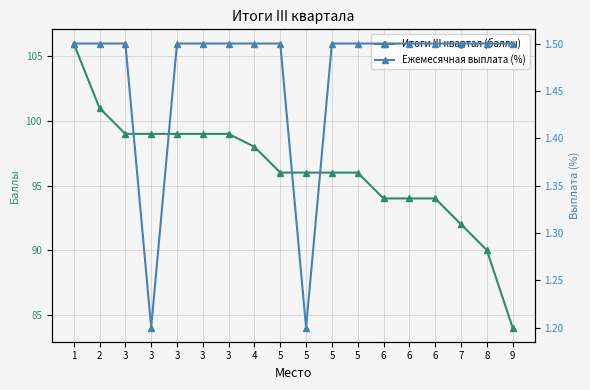

True or false: Итоги III квартал (баллы) has more than 0 interior local peaks.

False